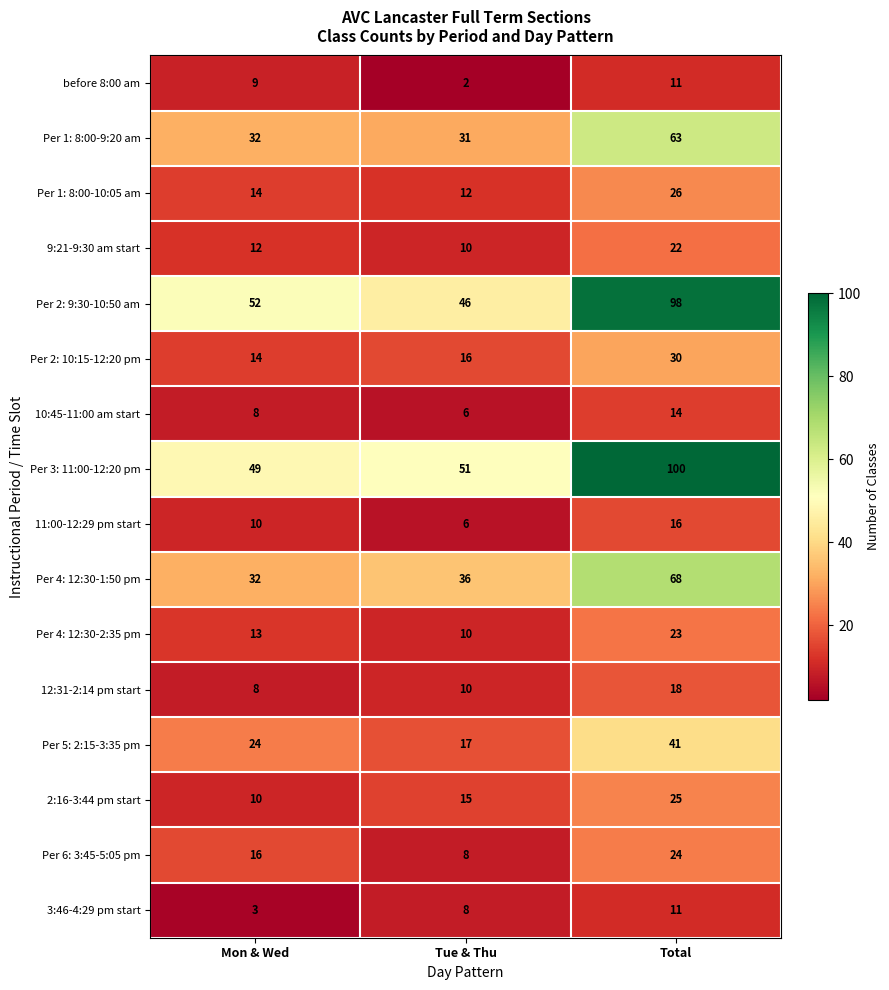

At which category is the sum across all series the highest?

Total